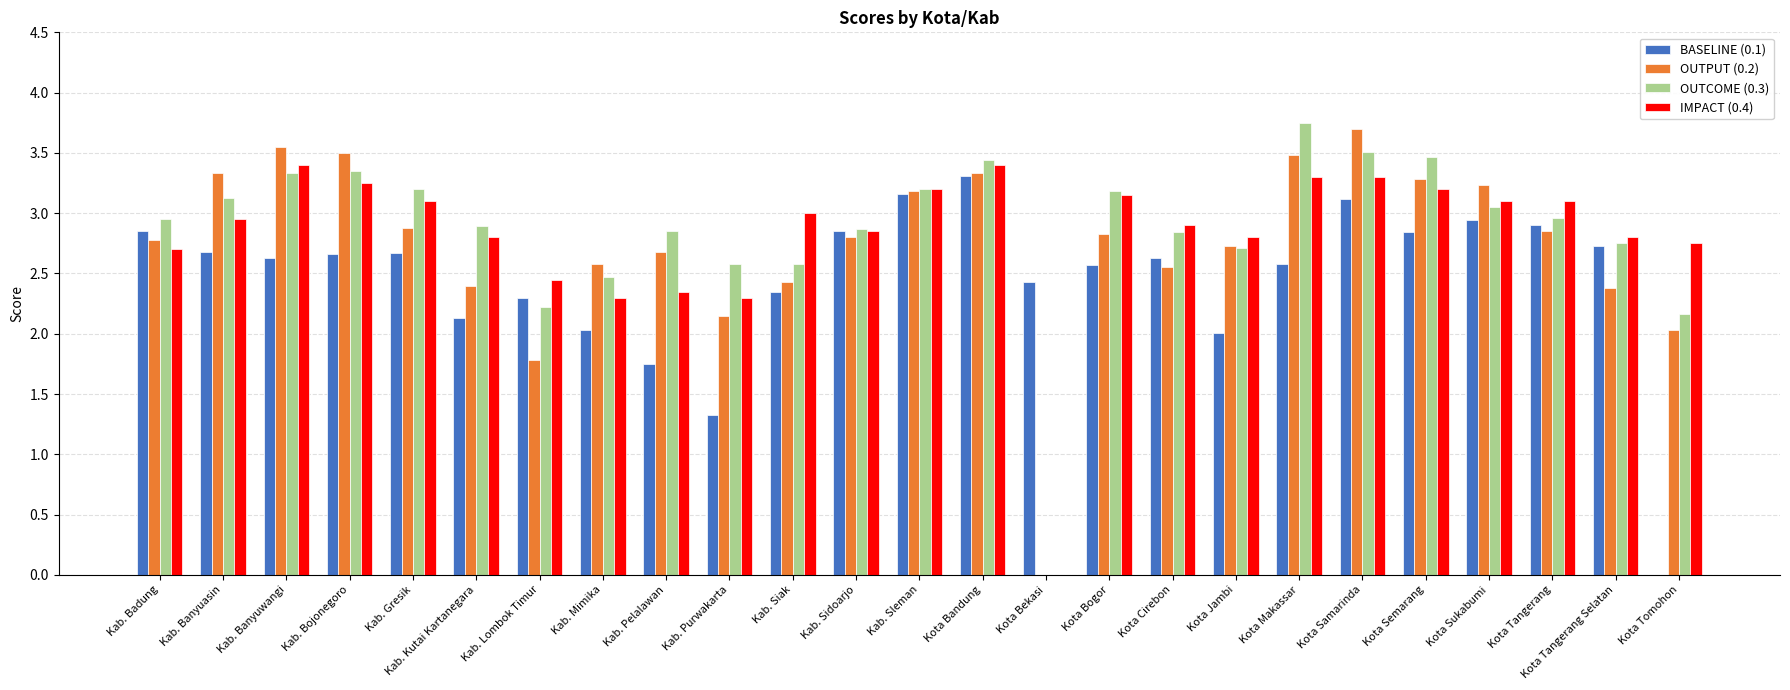

How many data points does each series have?

25